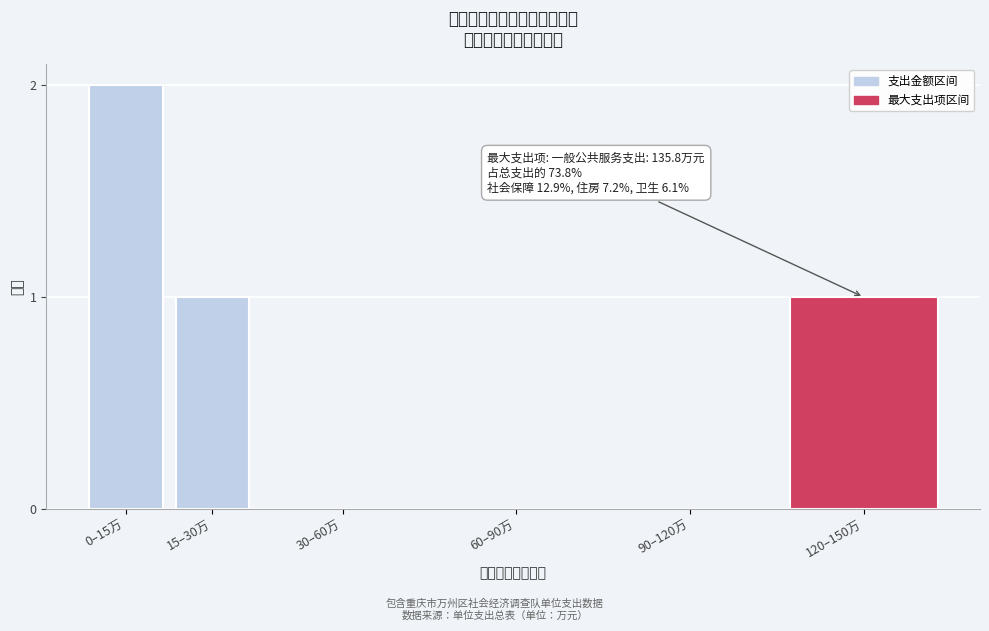

Reading right to left, what are all the values shown in this chart?

120–150万=1	90–120万=0	60–90万=0	30–60万=0	15–30万=1	0–15万=2